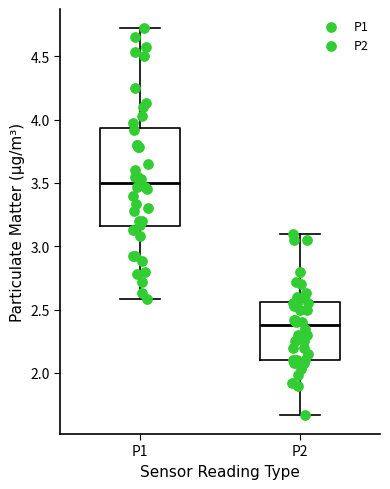

Reading left to right, read every box against the y-axis: the position of its median line, the range the box covers, and the ends of its whiskers. The values are not printed on the chart, so give them approximately, as read against the axis.

P1: median 3.50, box 3.15 to 3.95, whiskers 2.60 to 4.70
P2: median 2.40, box 2.10 to 2.55, whiskers 1.65 to 3.10